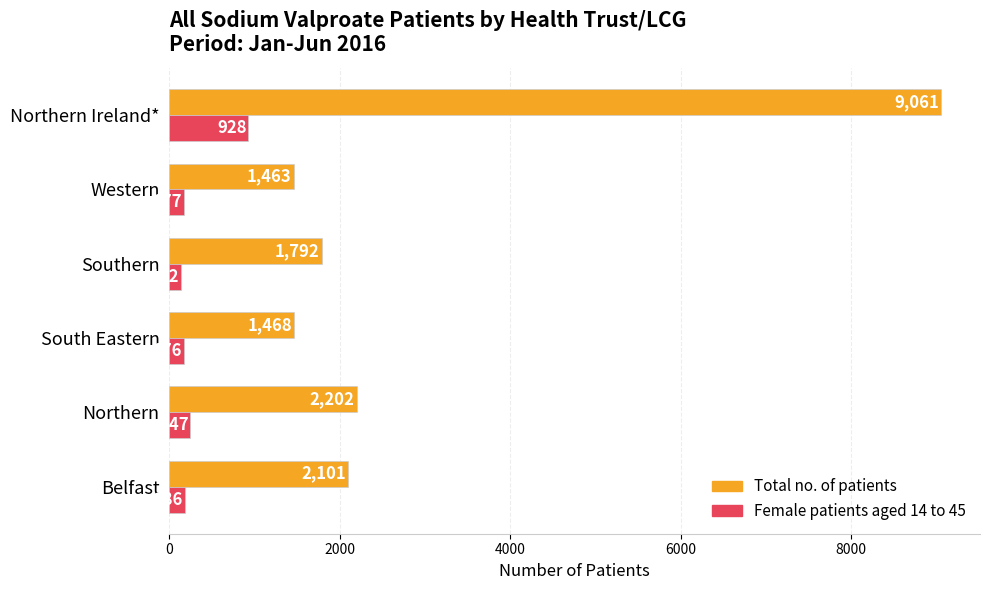

At which label does Total no. of patients reach its peak?

Northern Ireland*